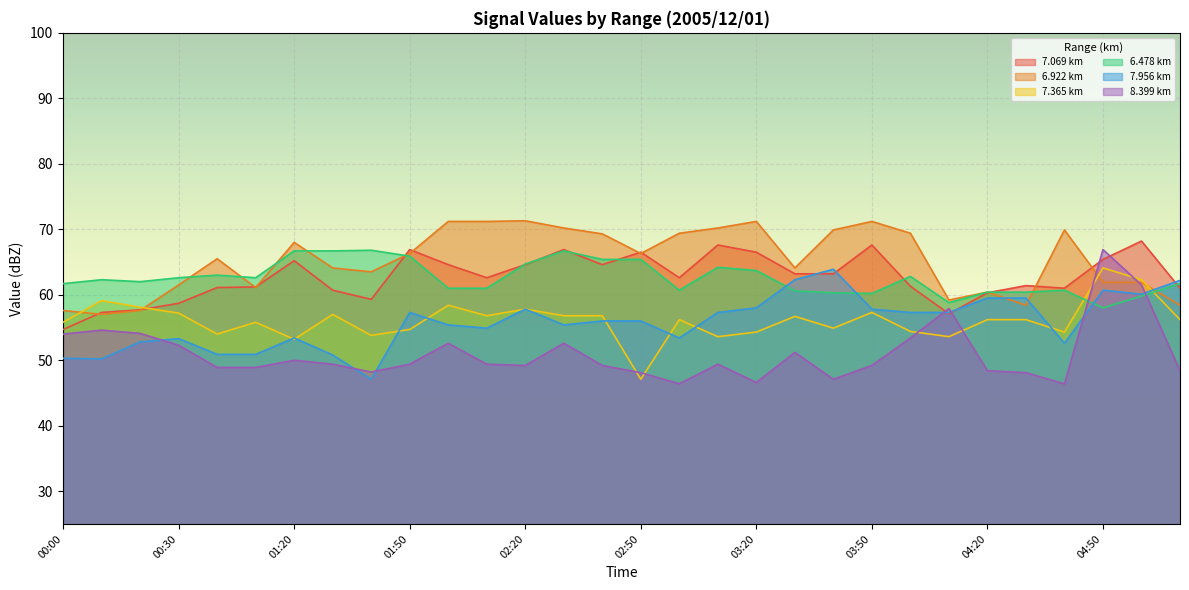

At which label does 7.956 reach its minimum?

01:40